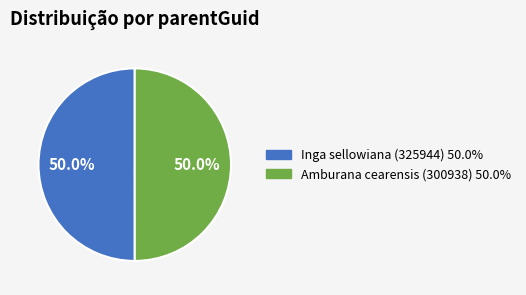

What percentage is NOT represented by Inga sellowiana (325944)?

50.0%